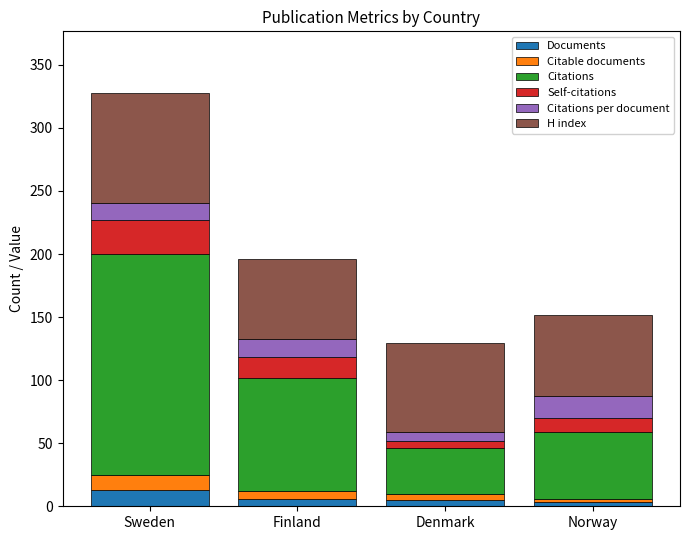

At which category is the sum across all series the highest?

Sweden